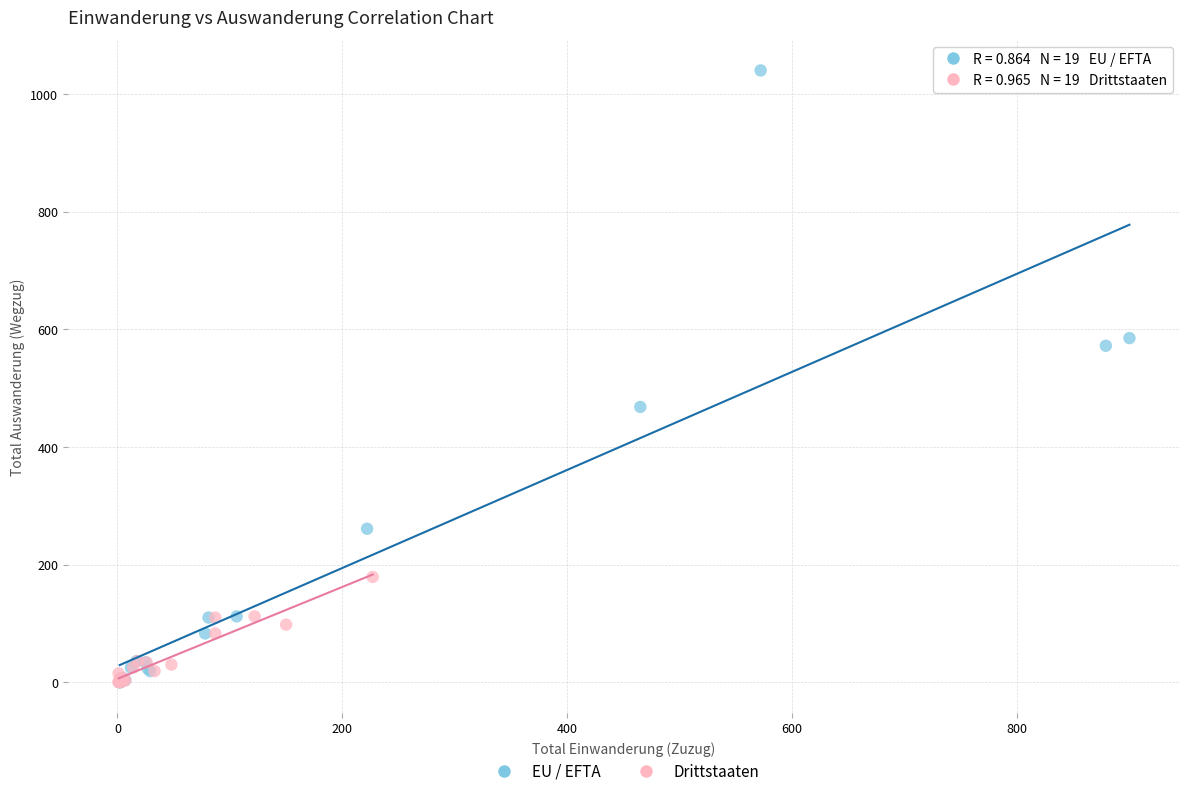

Which series has the largest Y range (max minus min)?

EU / EFTA